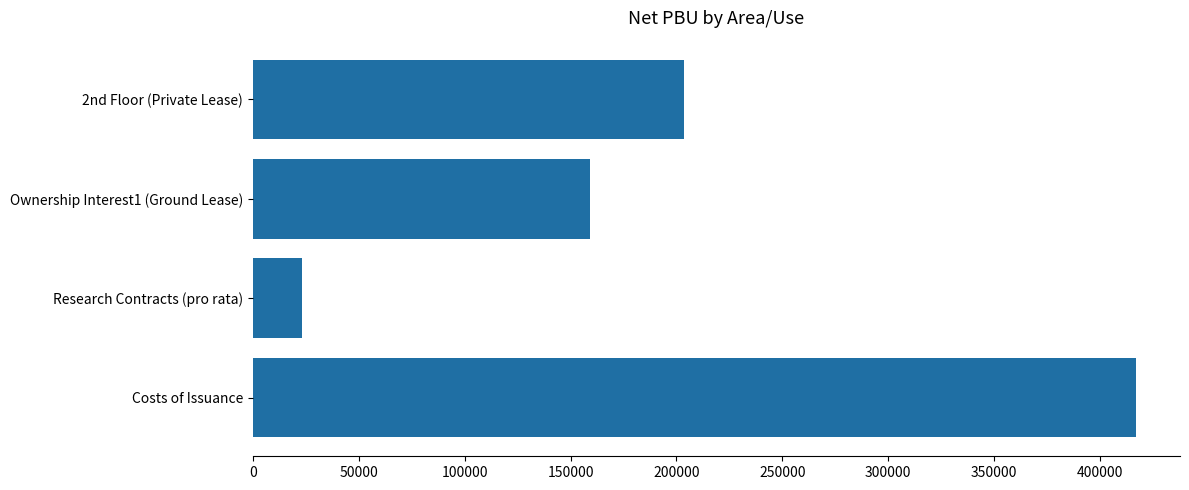

What is the label of the 2nd bar from the bottom?

Research Contracts (pro rata)